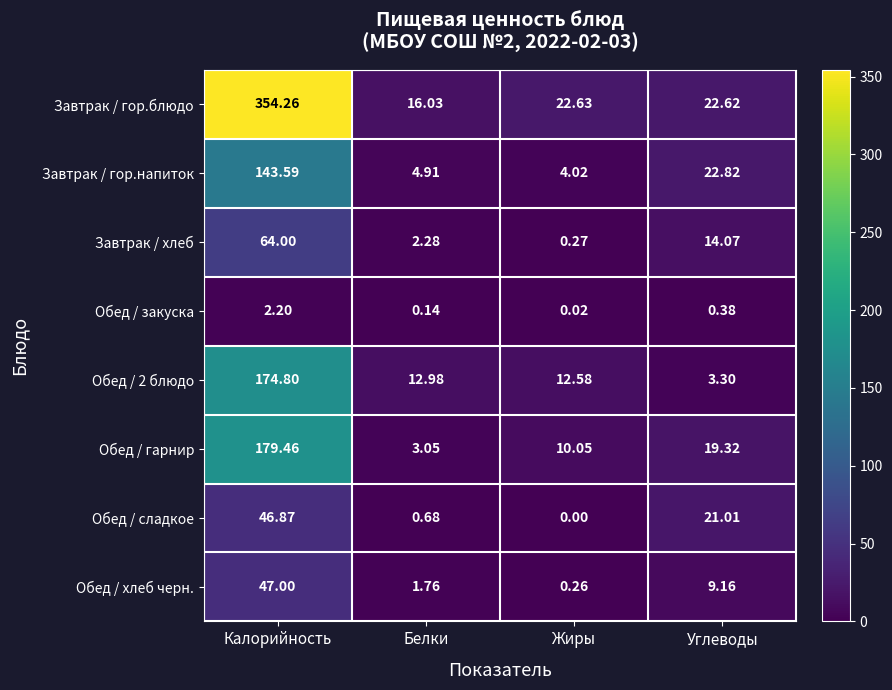

Count the number of data series in this chart.

8